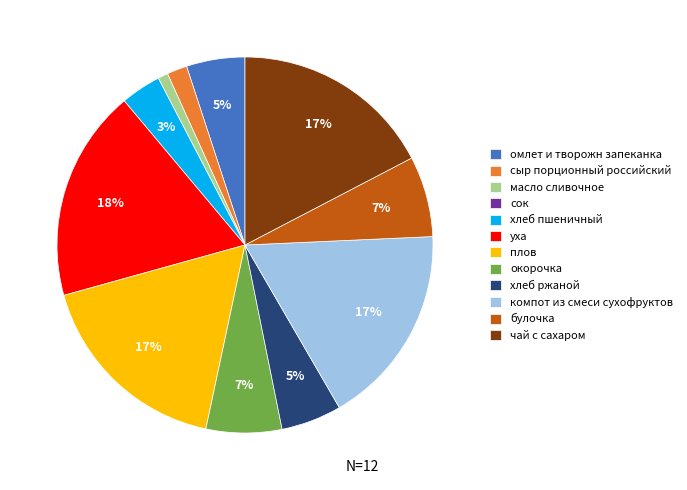

True or false: масло сливочное accounts for 11% of the total.

False